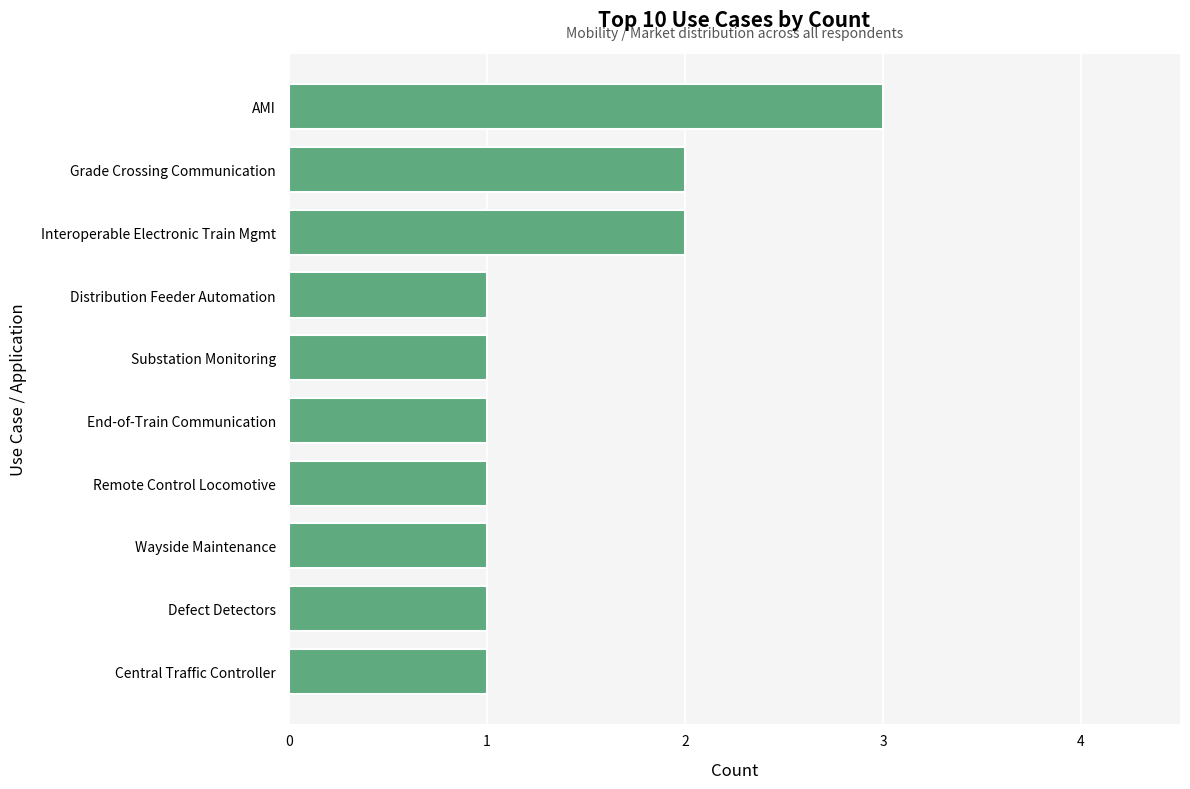

What is the minimum value shown in the chart?

1